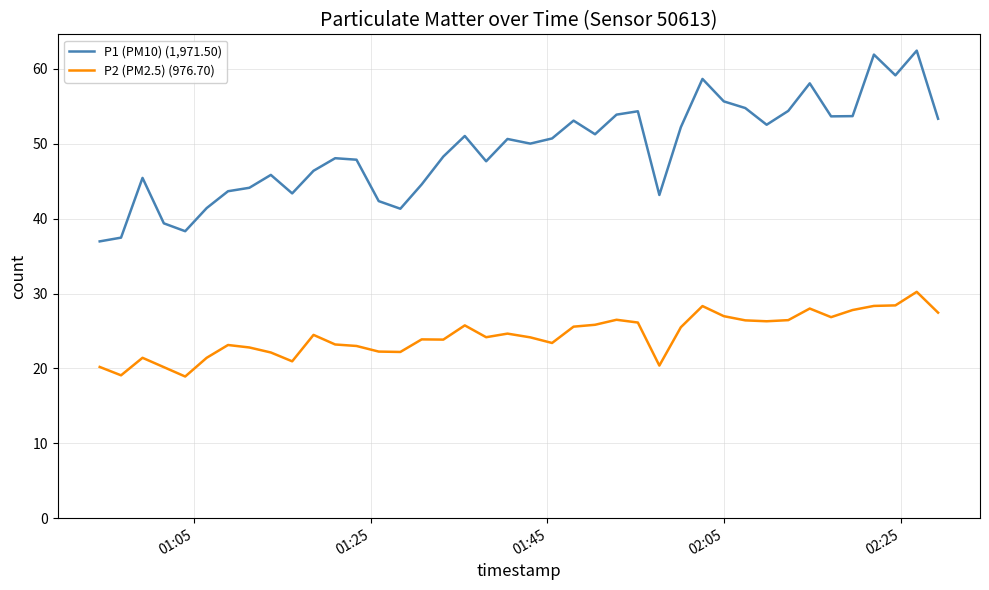

True or false: P1 (PM10) (1,971.50) and P2 (PM2.5) (976.70) cross at least once.

False